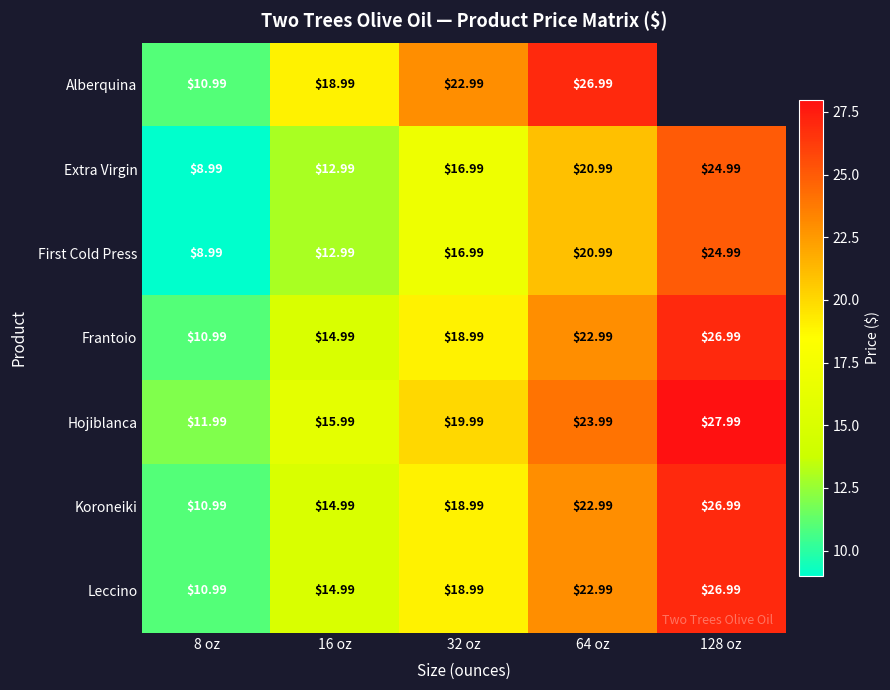

How many series are shown in this chart?

7